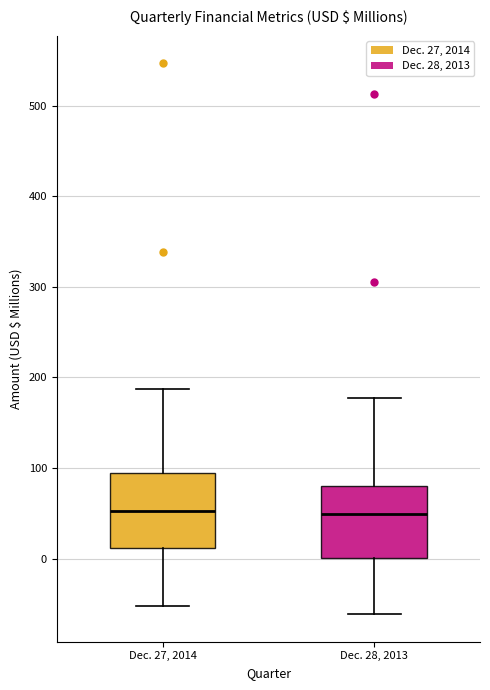

Where does the upper whisker of the box for Dec. 28, 2013 end on the y-axis? The values are not printed on the chart, so give them approximately, as read against the axis.

180